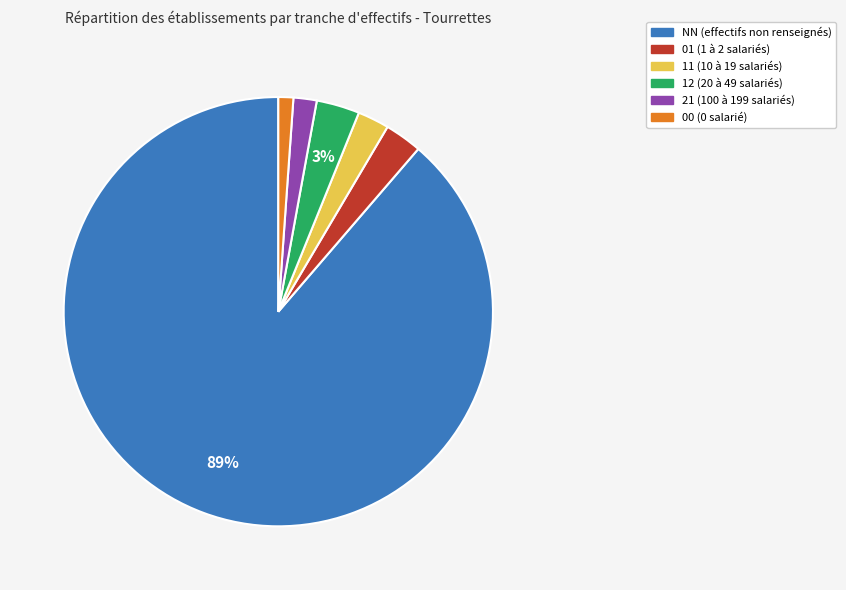

Combined, do 21 and 11 account for over 50%?

No